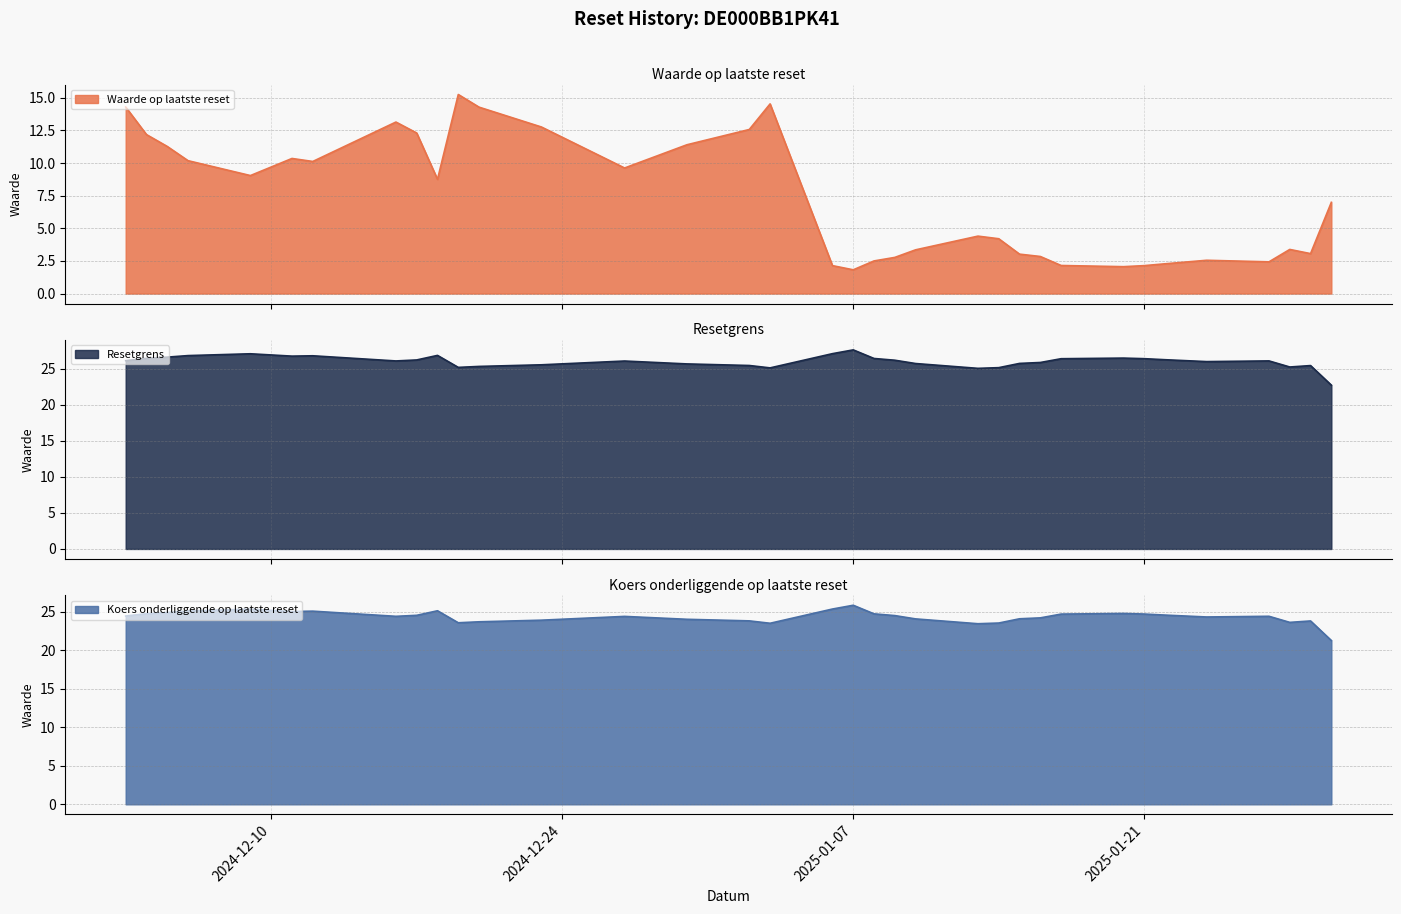

What is the spread (max minus min) of values at 2025-01-29?

22.4